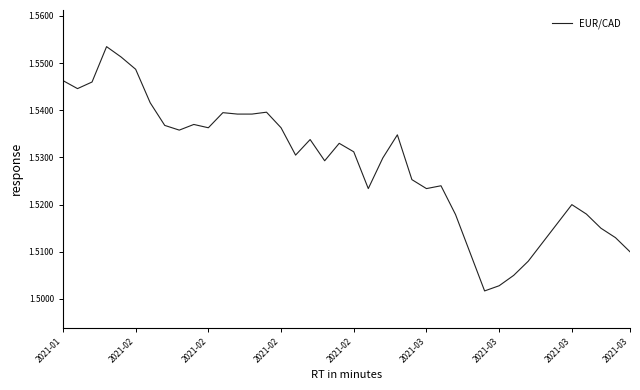

How many lines are shown in the chart?

1